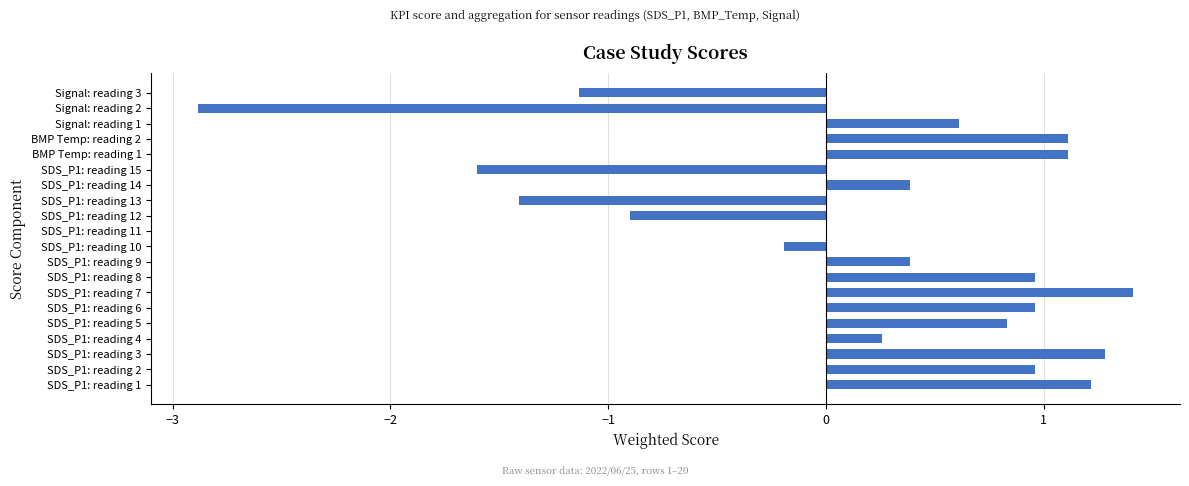

How many data points does each series have?

20